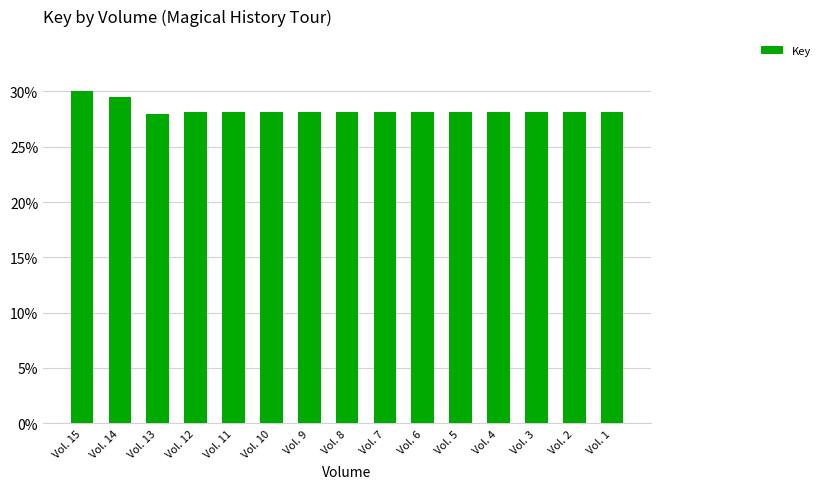

Are the bars horizontal?

No